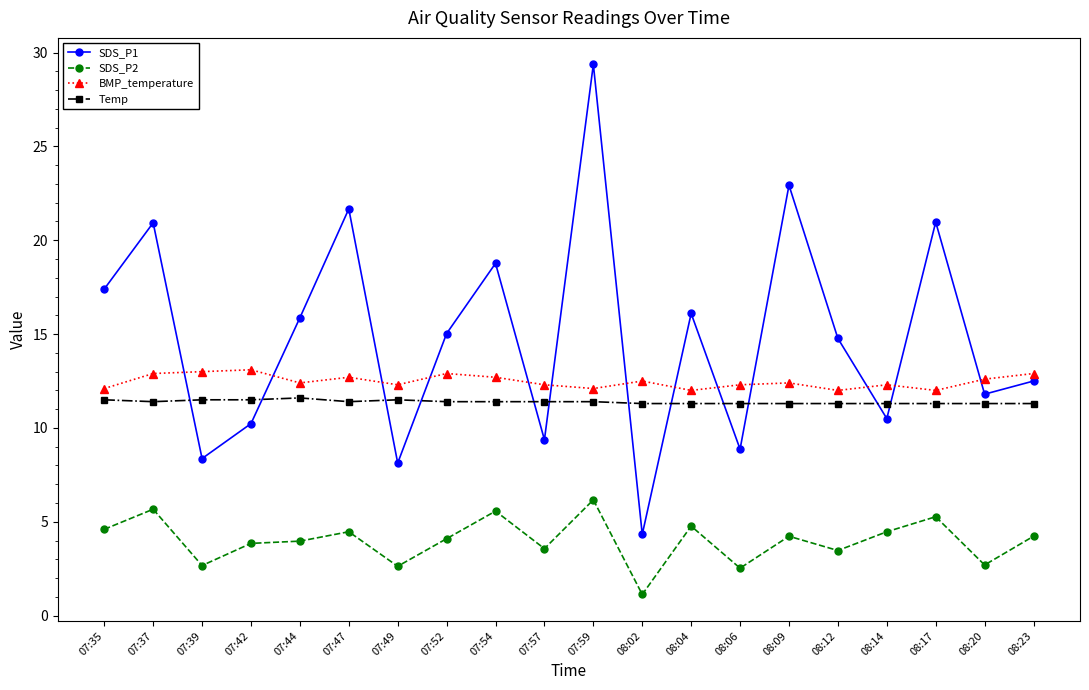

How many lines are shown in the chart?

4